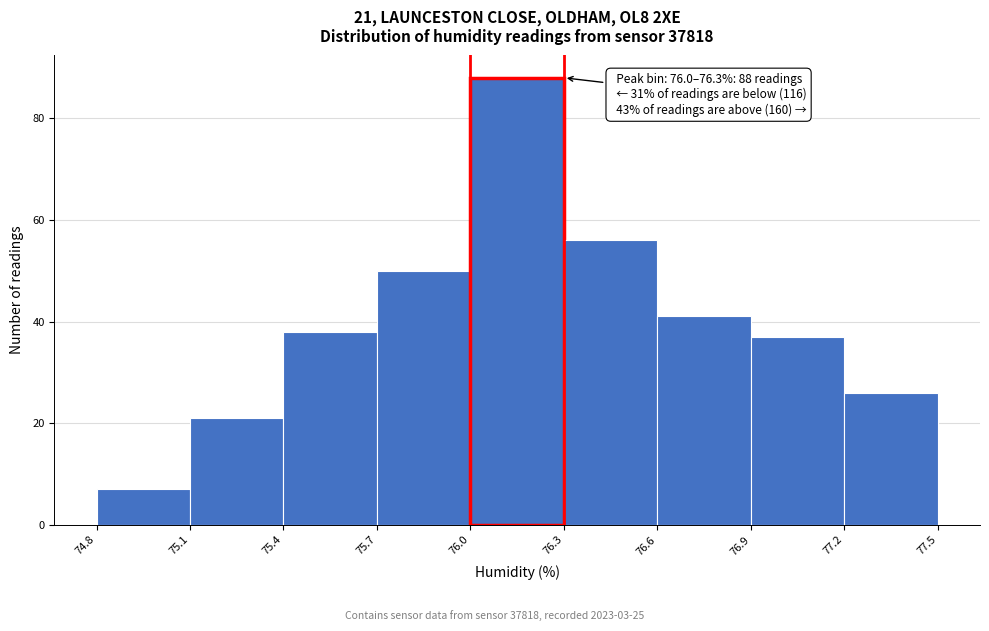

Which range on the x-axis has the tallest bar?

76.0 to 76.3